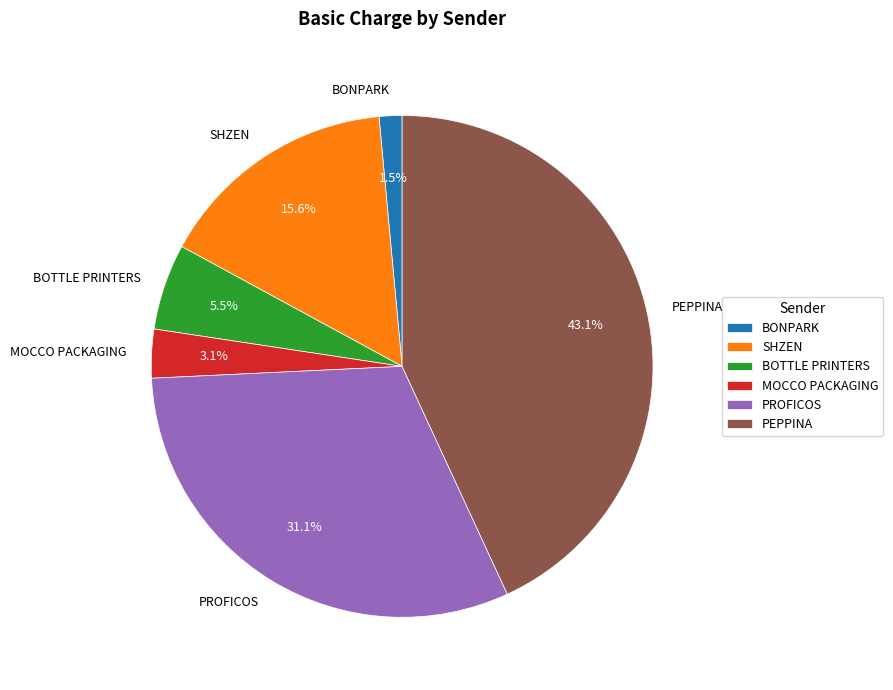

The PROFICOS slice represents 18% of the pie. True or false?

False